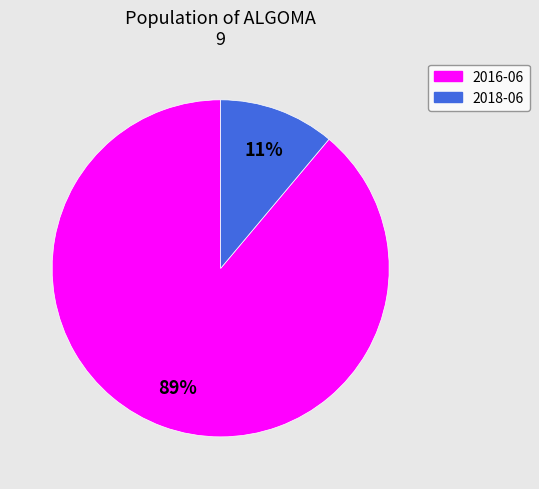

Combined, do 2016-06 and 2018-06 account for over 50%?

Yes